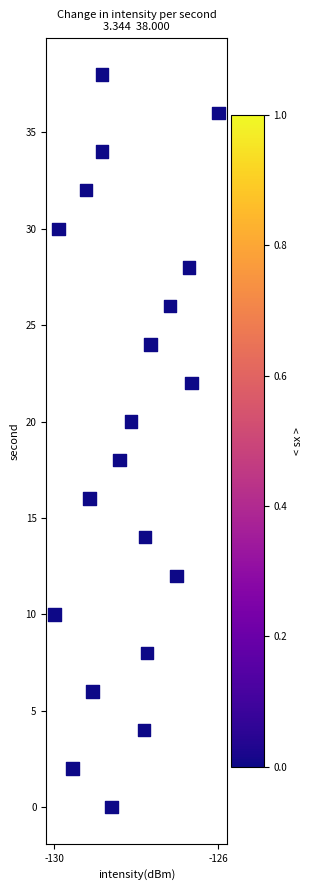

How many points are shown in the scatter plot?

20